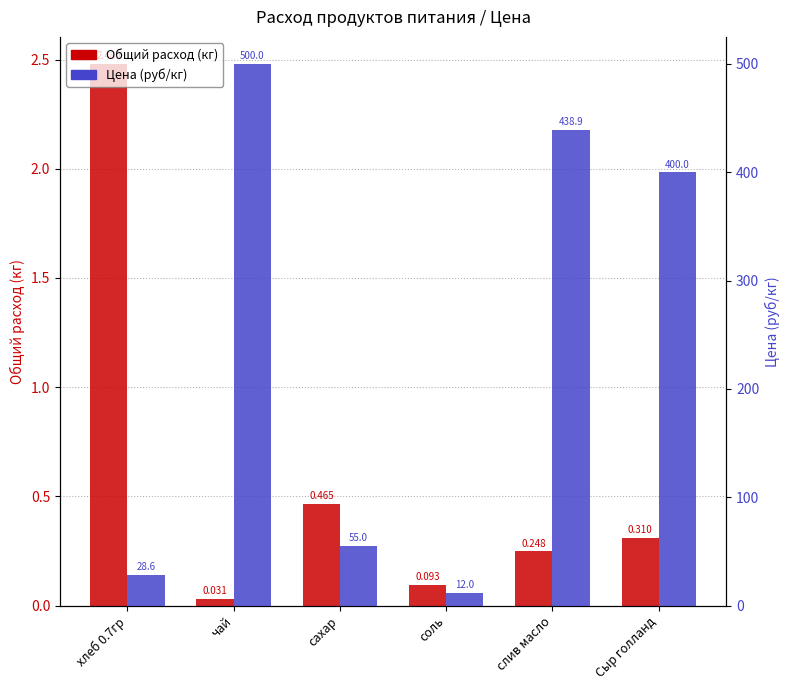

Which series has the largest total across all categories?

Цена (руб/кг)